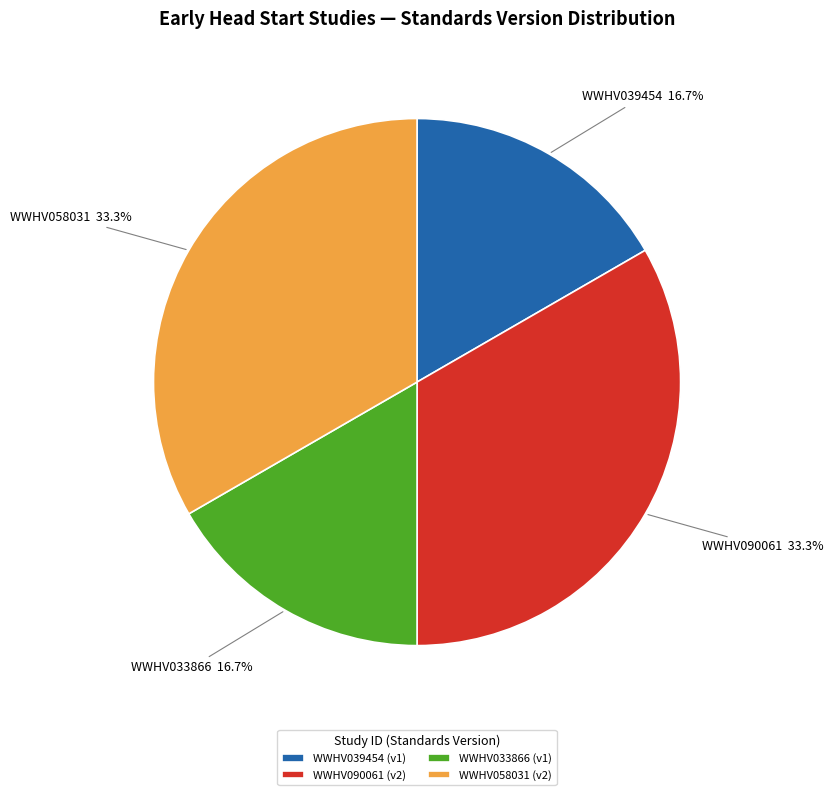

Does WWHV033866 represent more than half of the total?

No